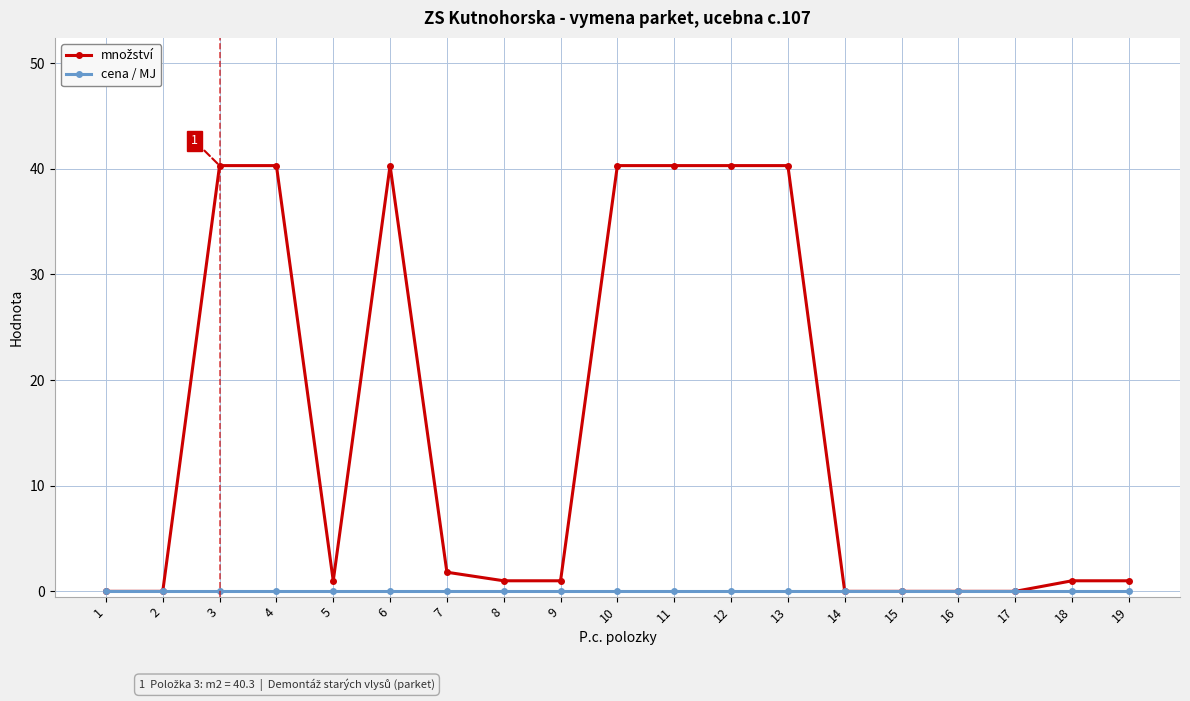

What is the total value across all series at 6?

40.3